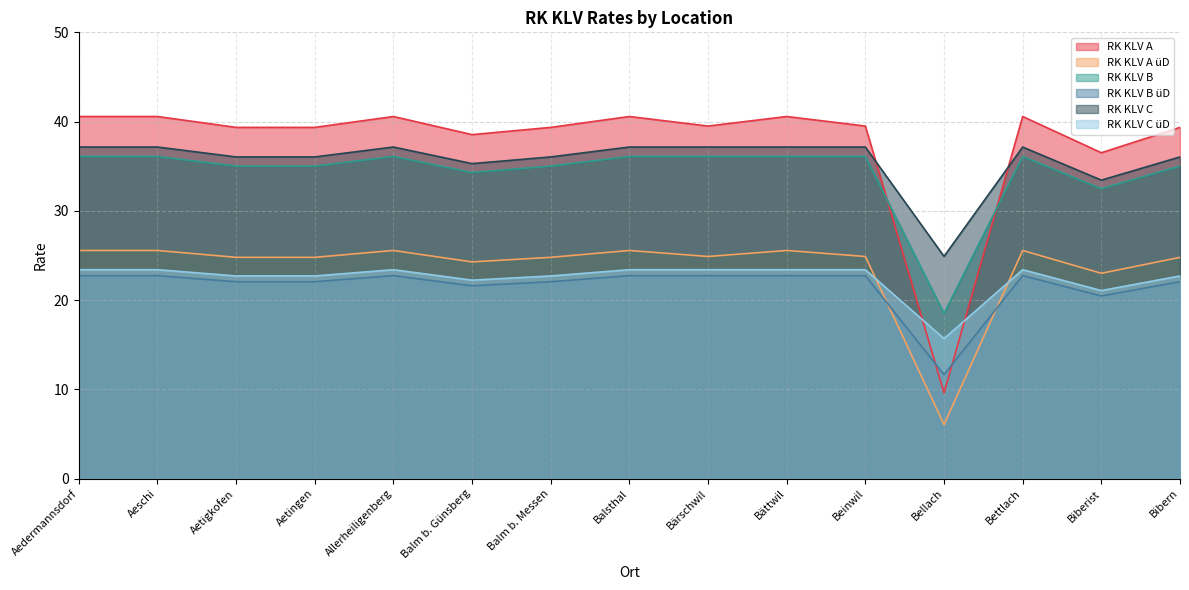

What position from the left is Aeschi?

2